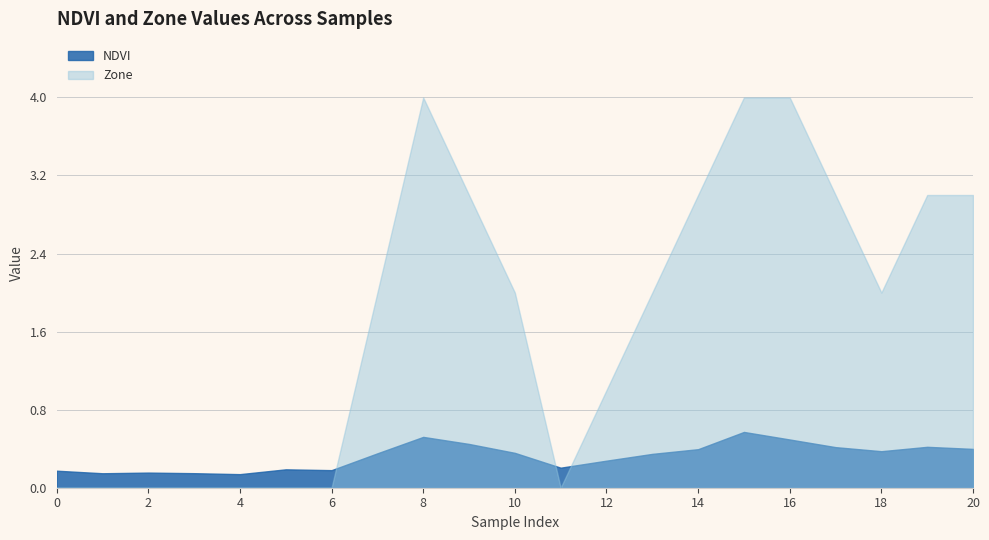

At 7, list the series in order from largest to smallest.

Zone, NDVI